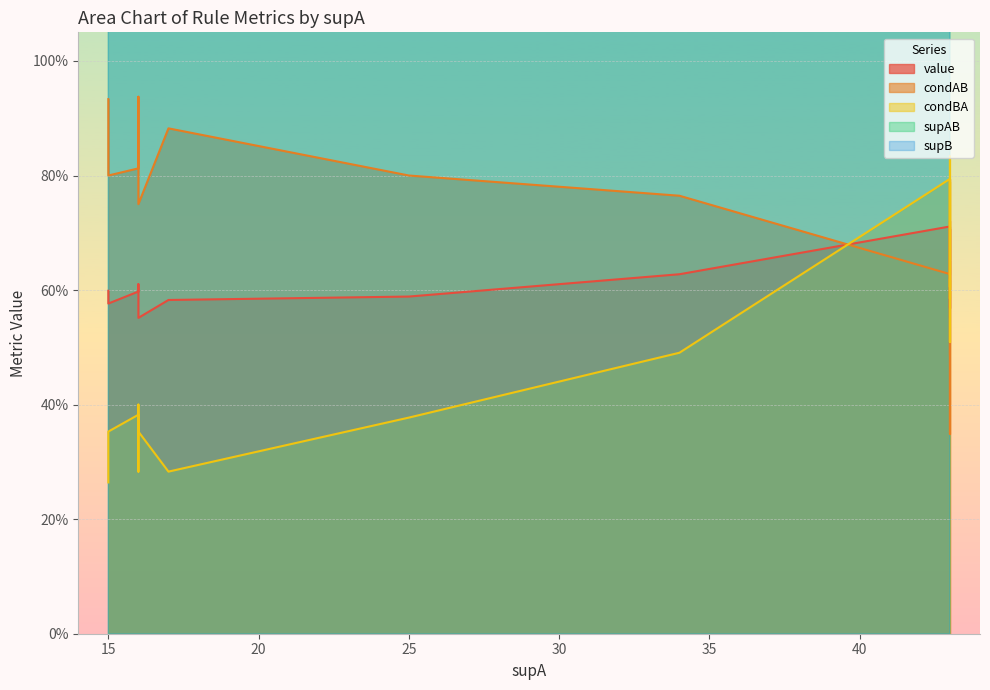

How many lines are shown in the chart?

5